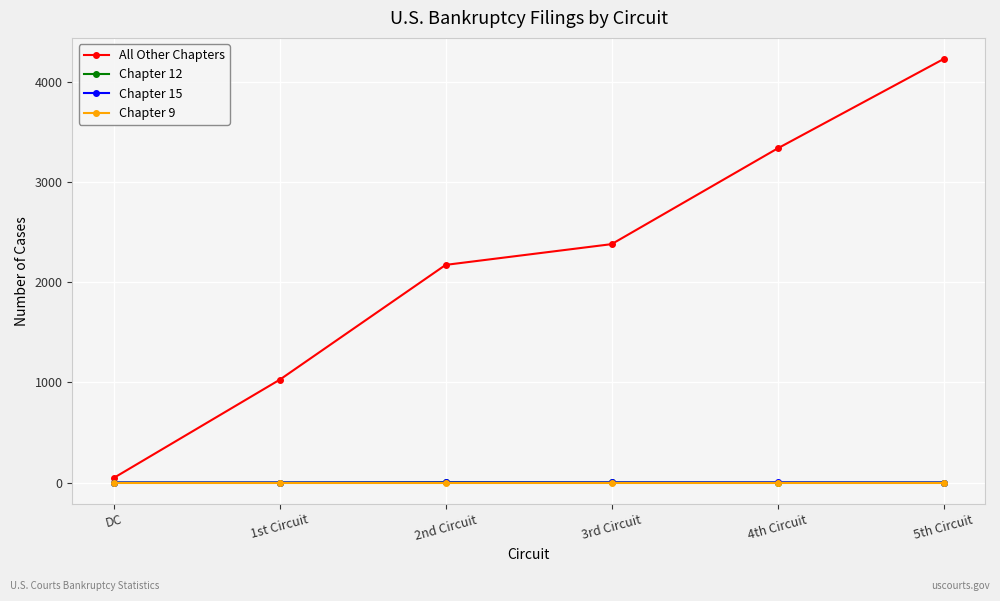

Which series has the largest total across all categories?

All Other Chapters